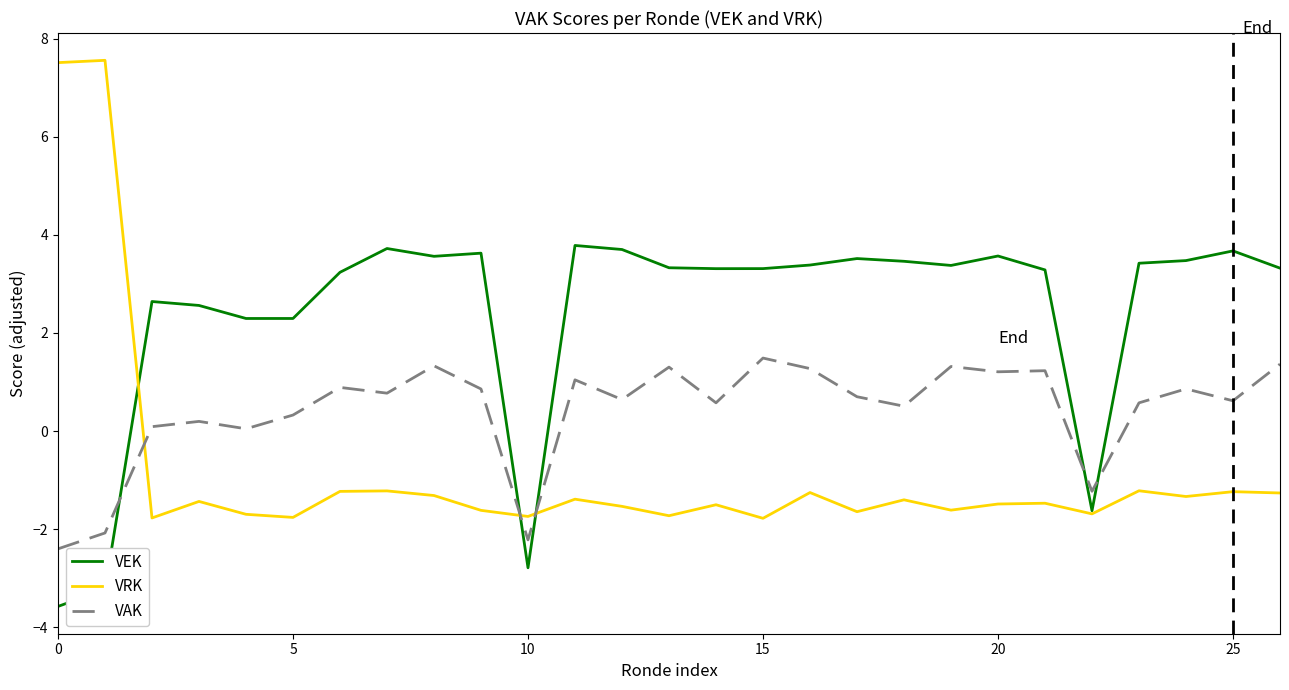

List the series in order of their overall mean, highest first.

VEK, VAK, VRK